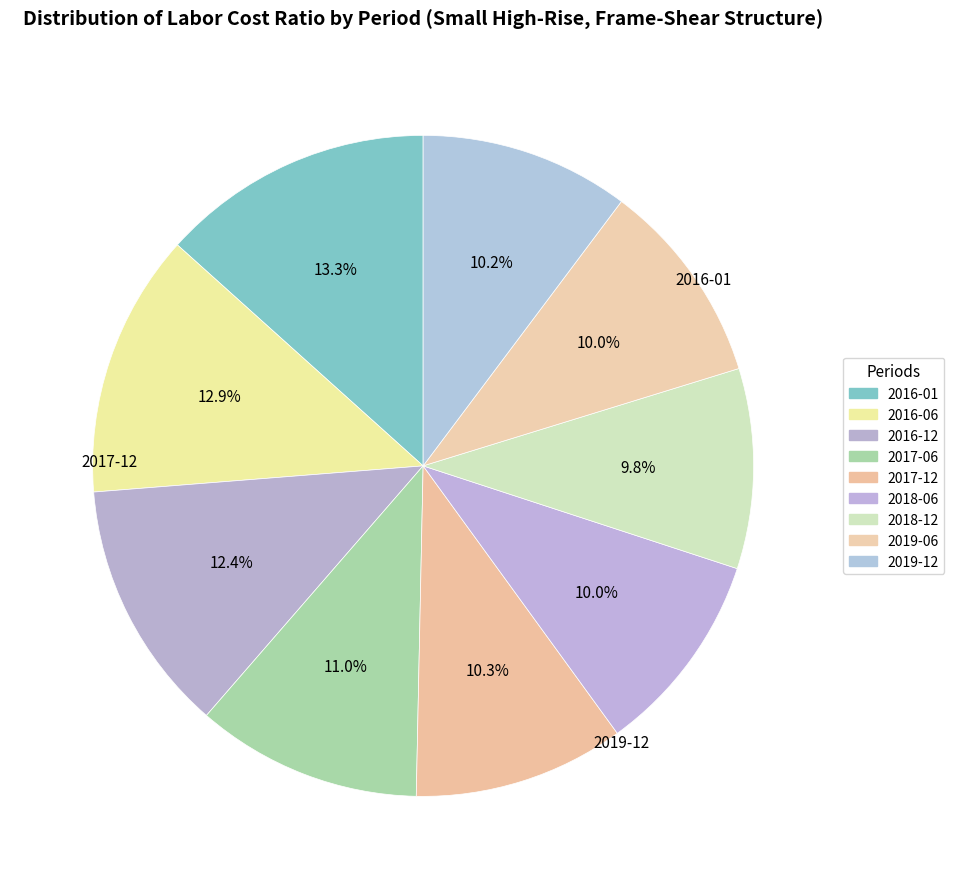

To the nearest percent, what portion does 2019-12 represent?

10%